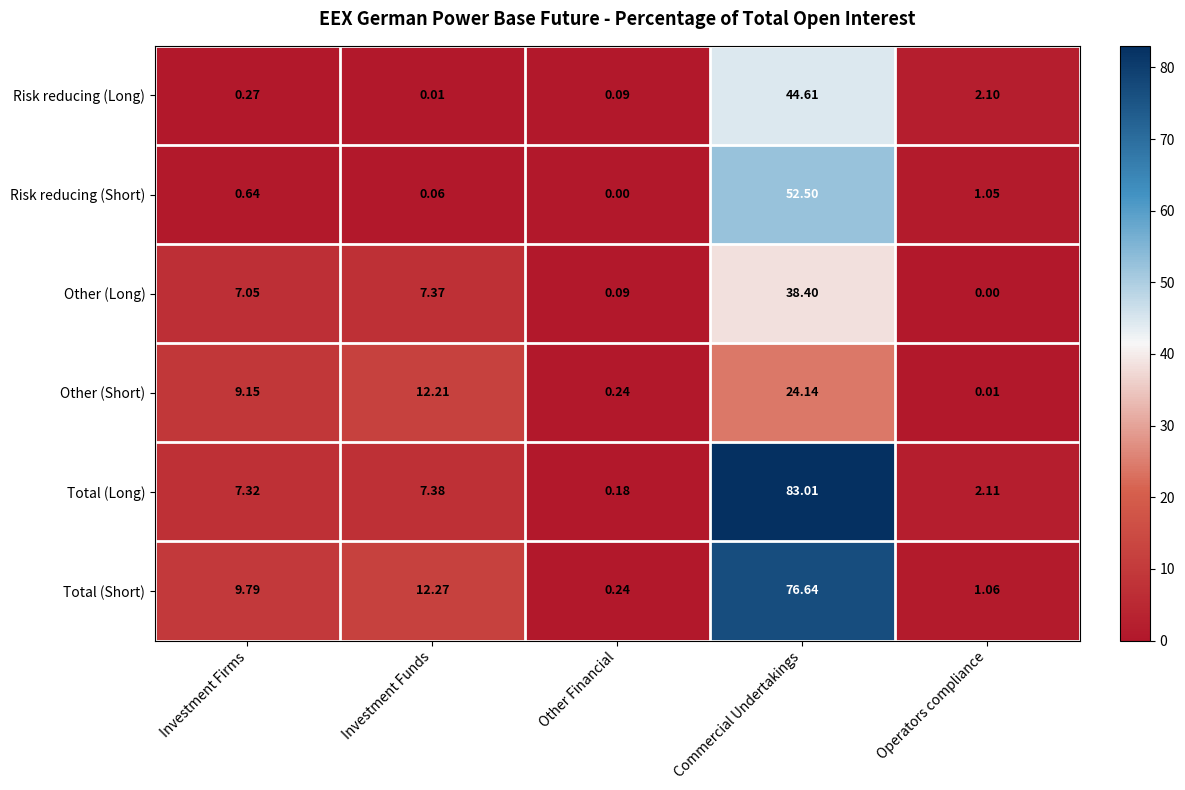

Count the number of data series in this chart.

6